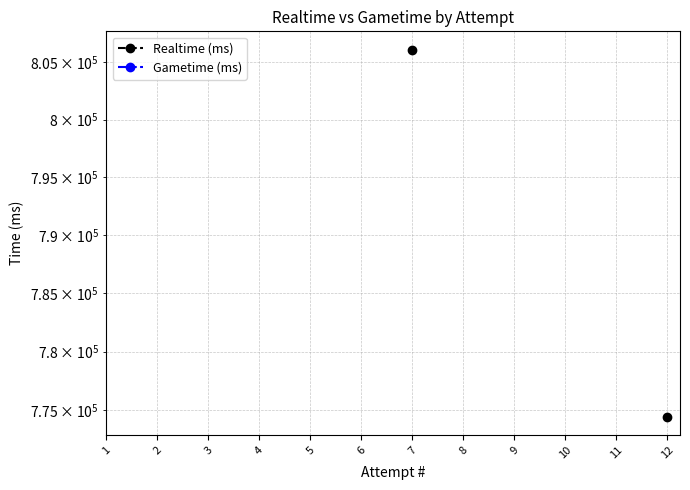

How many lines are shown in the chart?

2